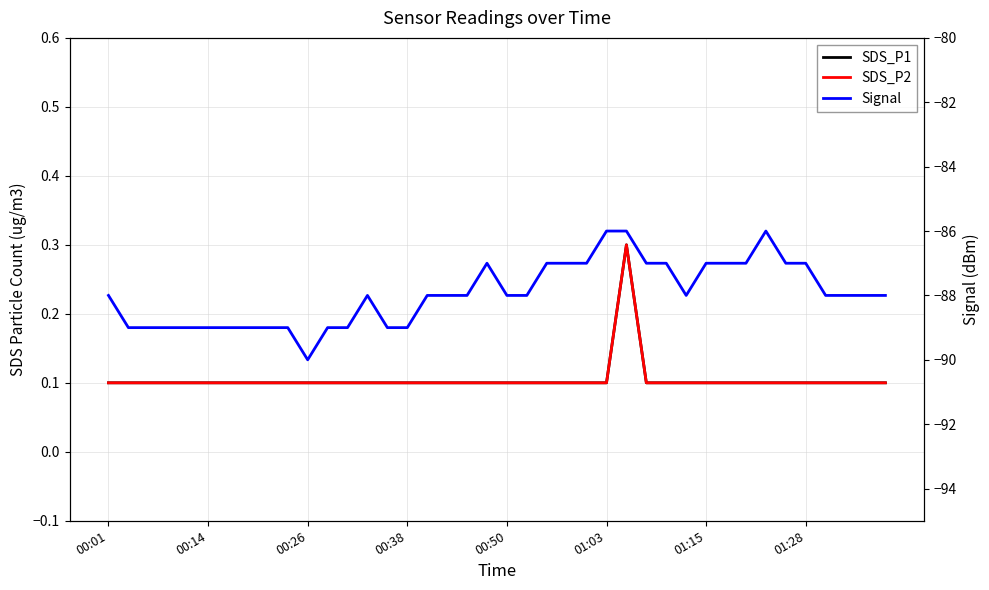

What is the spread (max minus min) of values at 28?

87.1